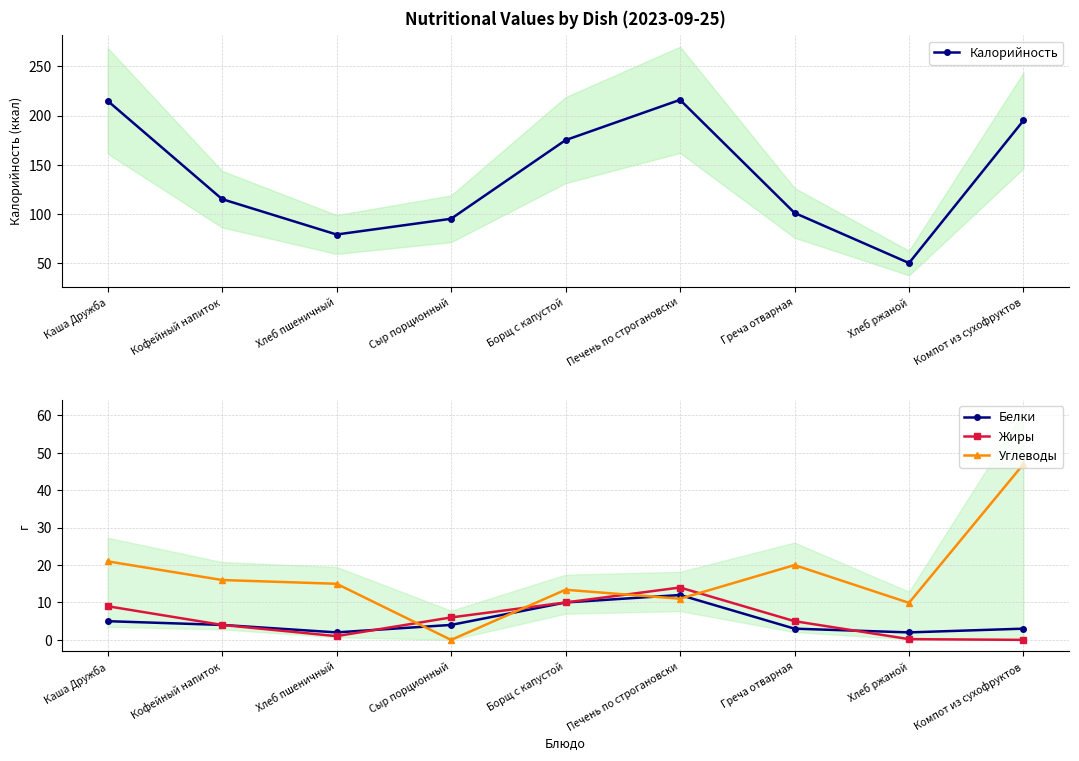

Does the chart display data point markers on the line(s)?

Yes